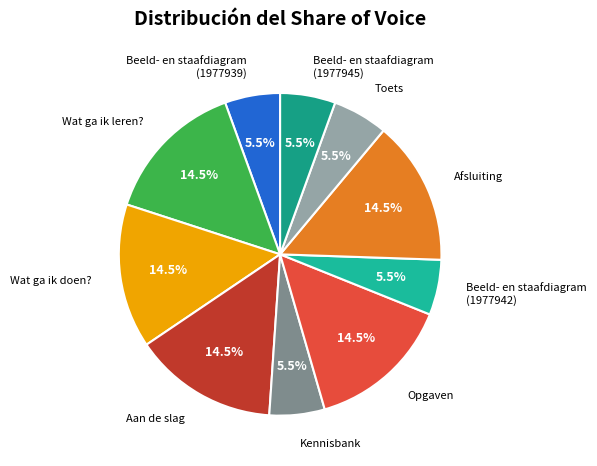

How much of the chart is everything except Beeld- en staafdiagram (1977939)?

94.5%